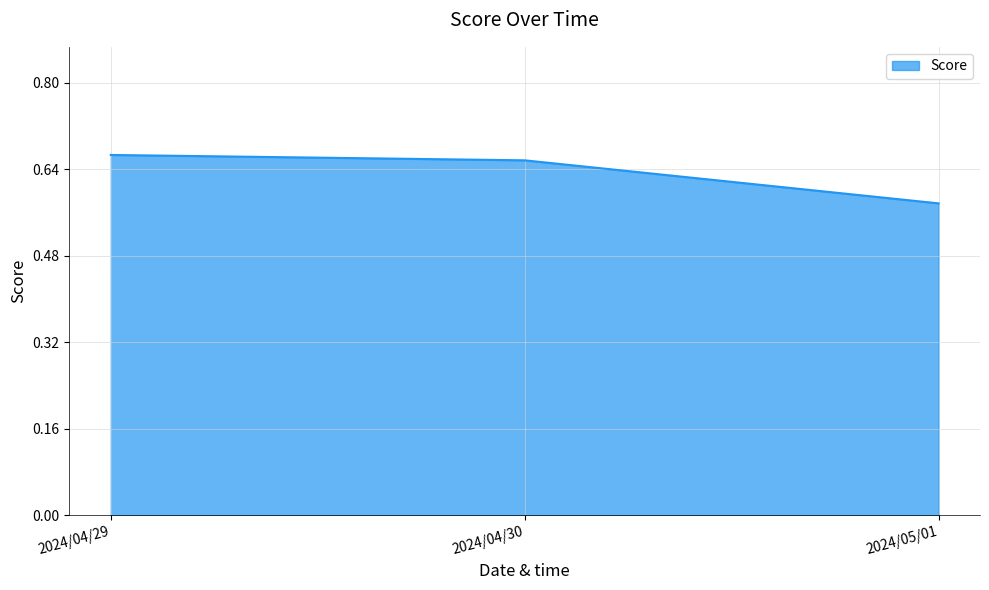

List the labels in order of value, smallest first.

2024/05/01, 2024/04/30, 2024/04/29